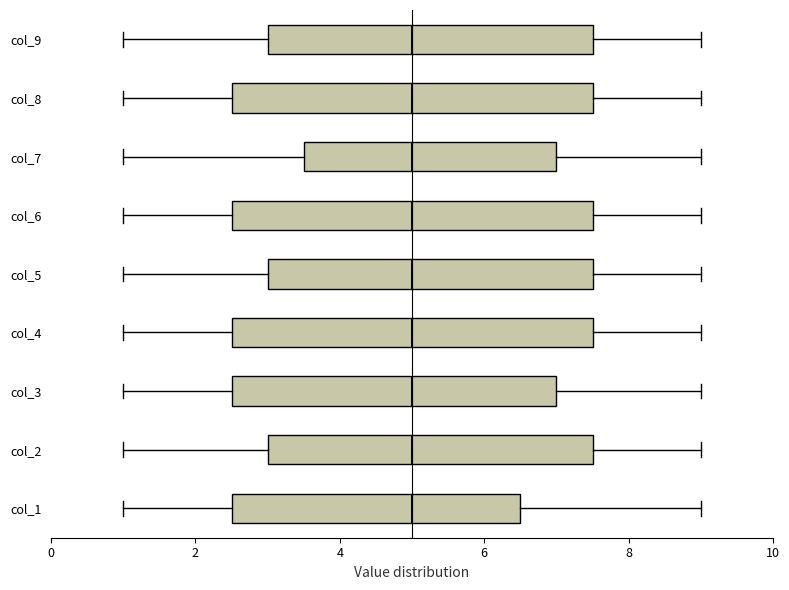

Reading bottom to top, transcribe this box plot: for each box, give where its median line is, the range the box spans, and where its two whiskers end, as read against the x-axis. The values are not printed on the chart, so give them approximately, as read against the axis.

col_1: median 5.0, box 2.6 to 6.6, whiskers 1.0 to 9.0
col_2: median 5.0, box 3.0 to 7.6, whiskers 1.0 to 9.0
col_3: median 5.0, box 2.6 to 7.0, whiskers 1.0 to 9.0
col_4: median 5.0, box 2.6 to 7.6, whiskers 1.0 to 9.0
col_5: median 5.0, box 3.0 to 7.6, whiskers 1.0 to 9.0
col_6: median 5.0, box 2.6 to 7.6, whiskers 1.0 to 9.0
col_7: median 5.0, box 3.6 to 7.0, whiskers 1.0 to 9.0
col_8: median 5.0, box 2.6 to 7.6, whiskers 1.0 to 9.0
col_9: median 5.0, box 3.0 to 7.6, whiskers 1.0 to 9.0